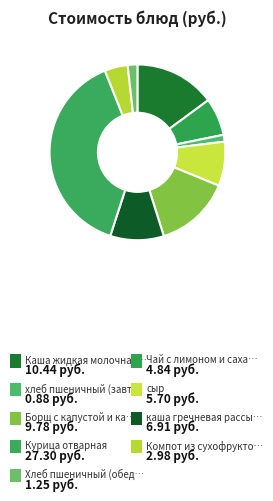

How many slices are in this pie chart?

9